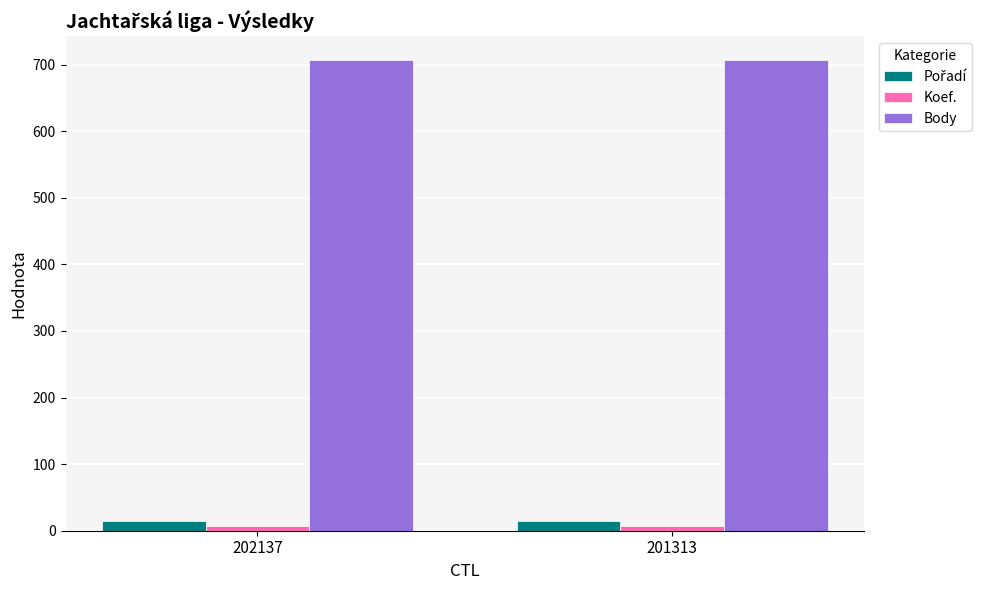

What is the smallest value displayed?

7